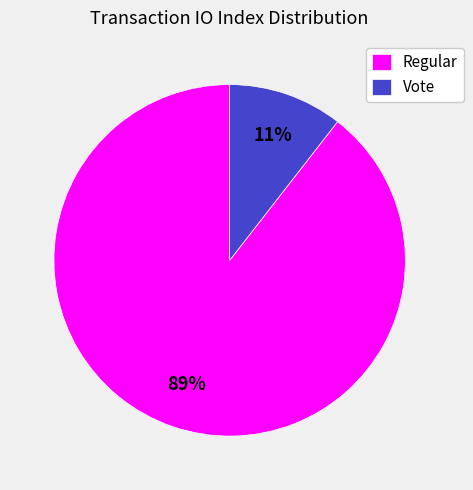

How many slices are in this pie chart?

2